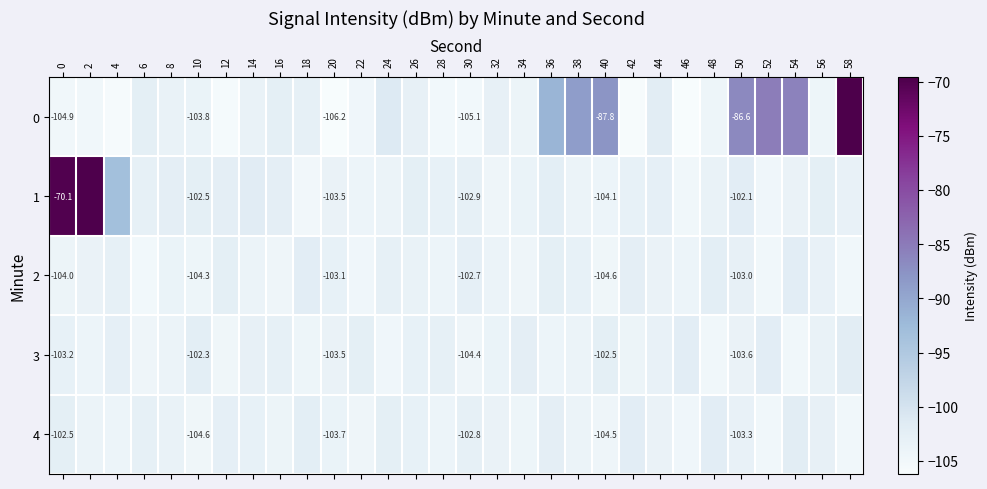

At how many categories does at least one series exceed -105?

30